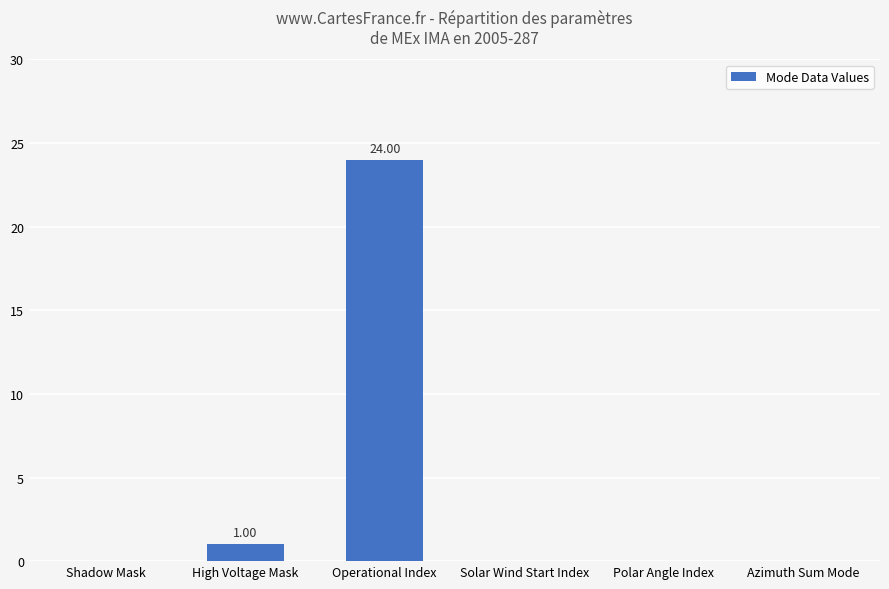

How many categories are shown in the chart?

6